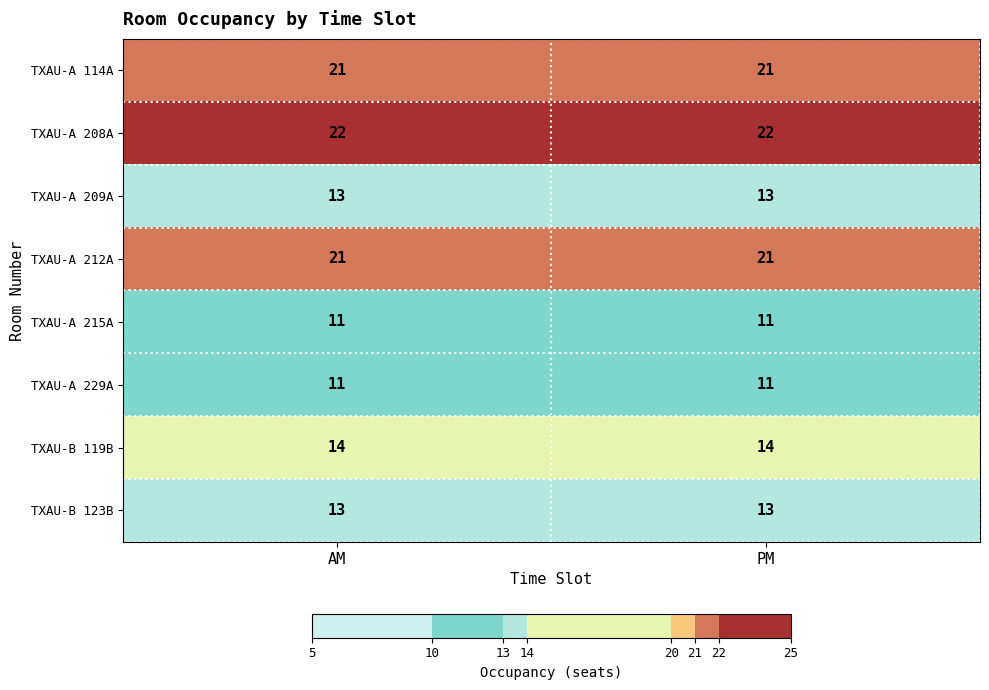

What is the spread (max minus min) of values at AM?

11